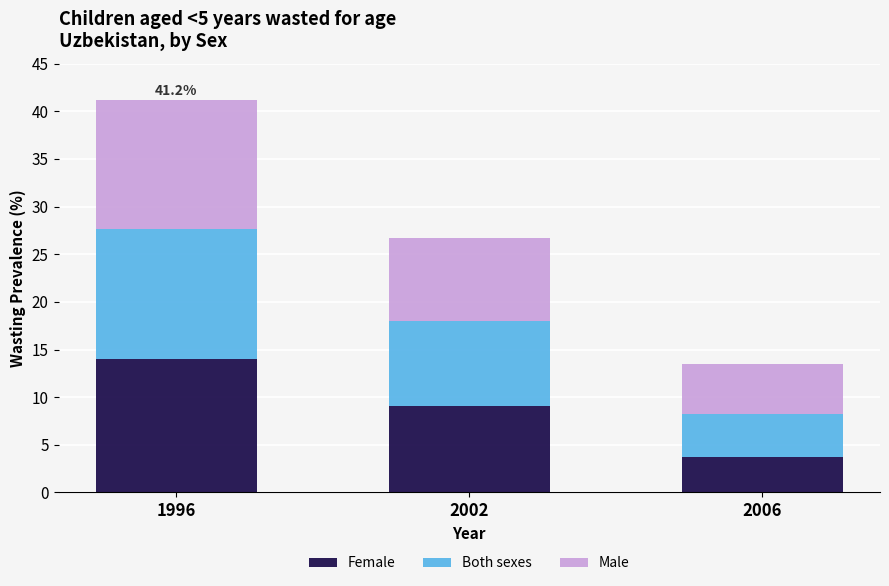

The value of Female at 1996 is 14.0. True or false?

True